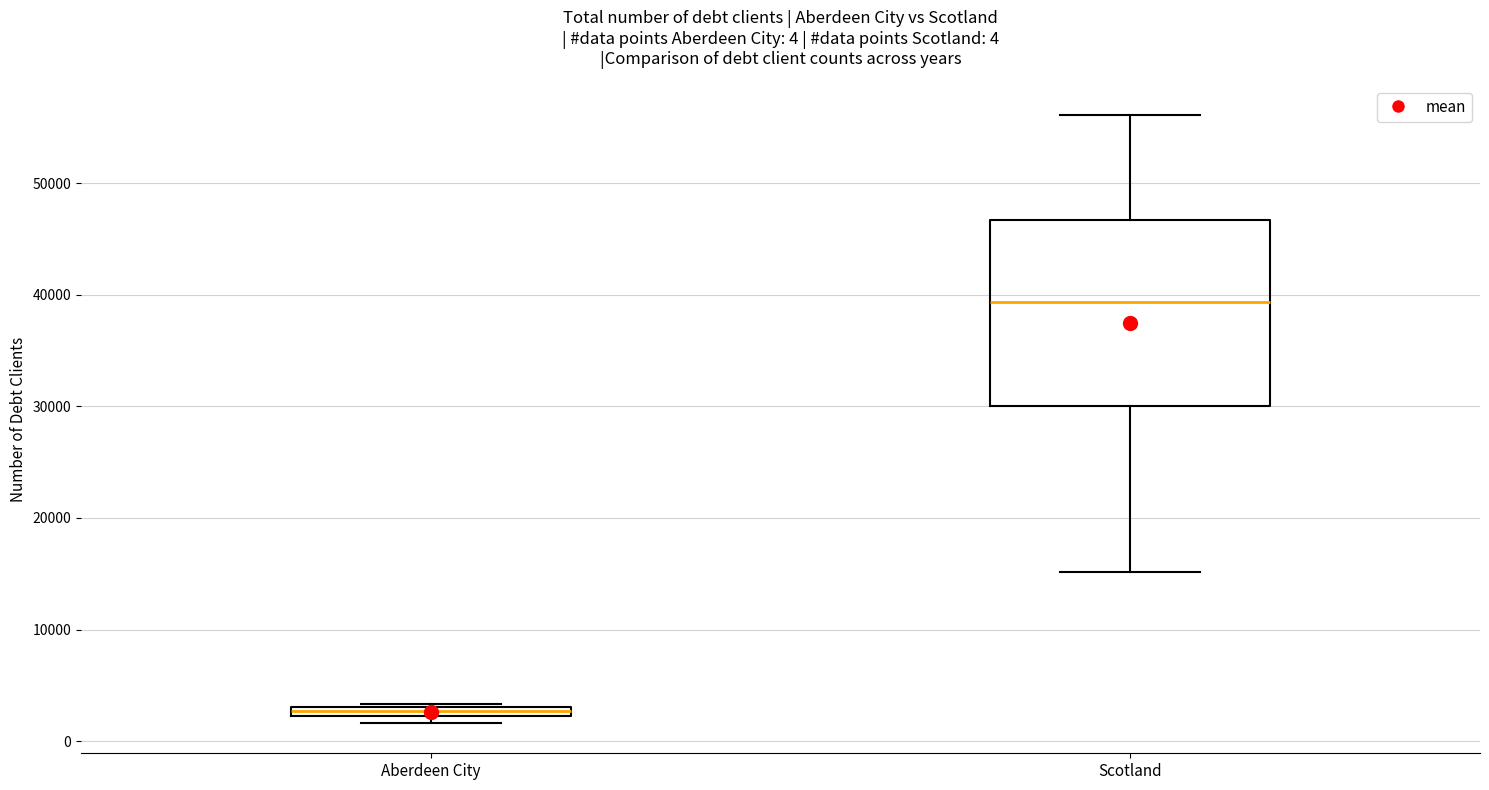

Which box is the tallest, from its lower edge to its upper edge?

Scotland